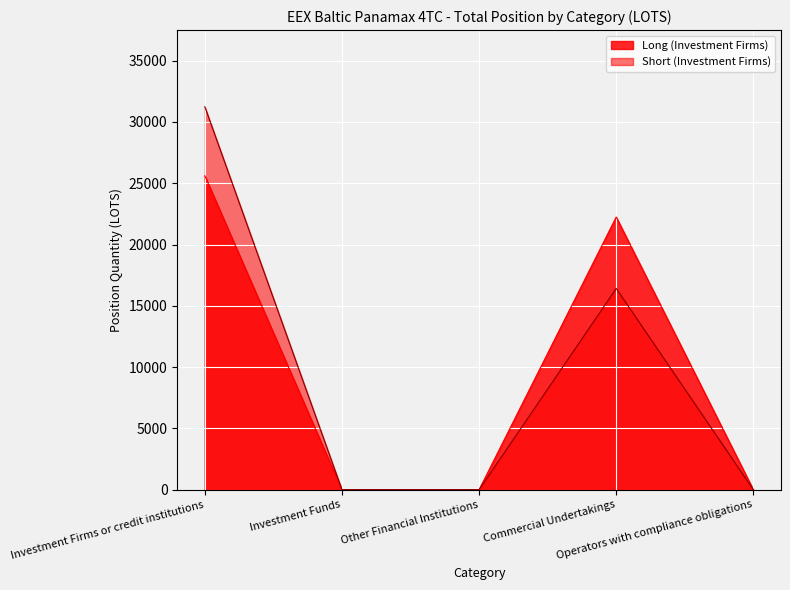

Which series has the widest spread of values?

Short (Investment Firms)